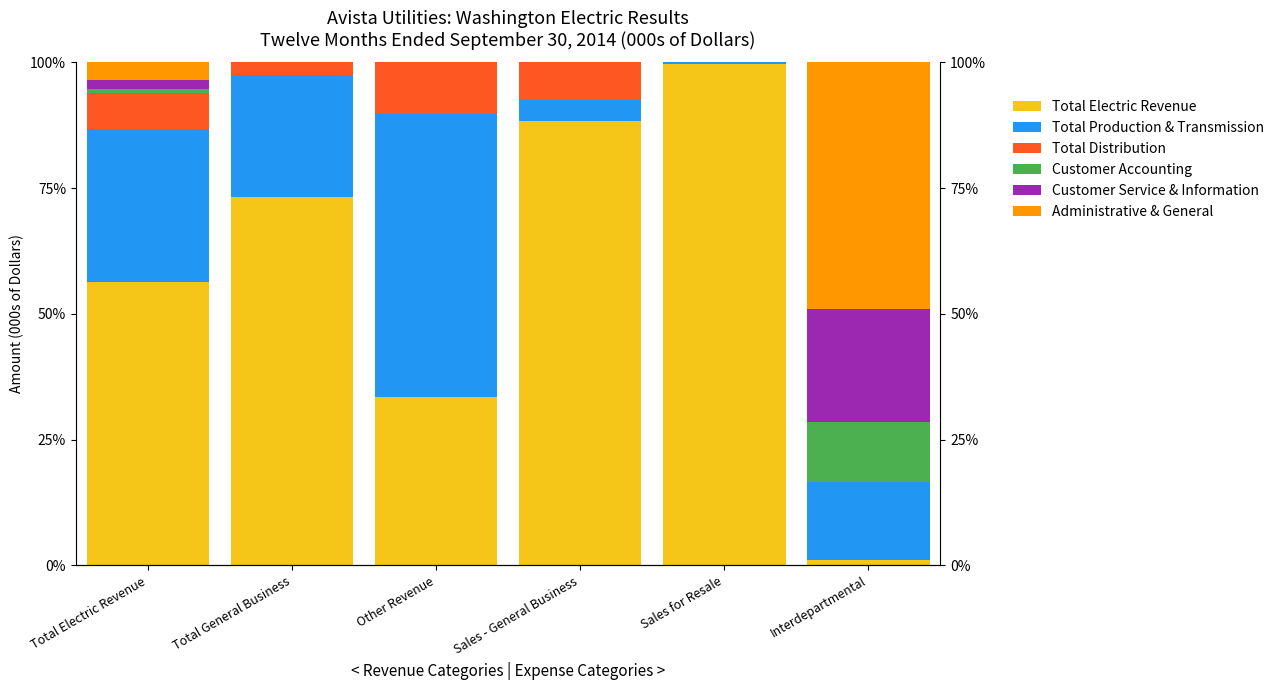

What is the sum of all Customer Accounting values?

12.8